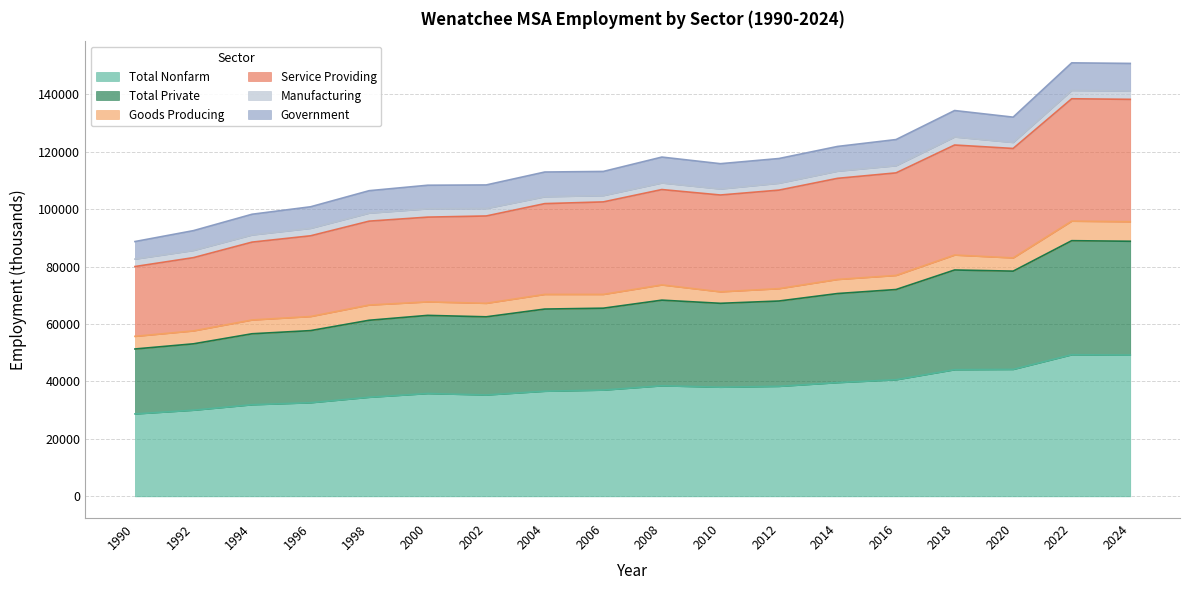

What is the lowest value of the Total Nonfarm series?

28700